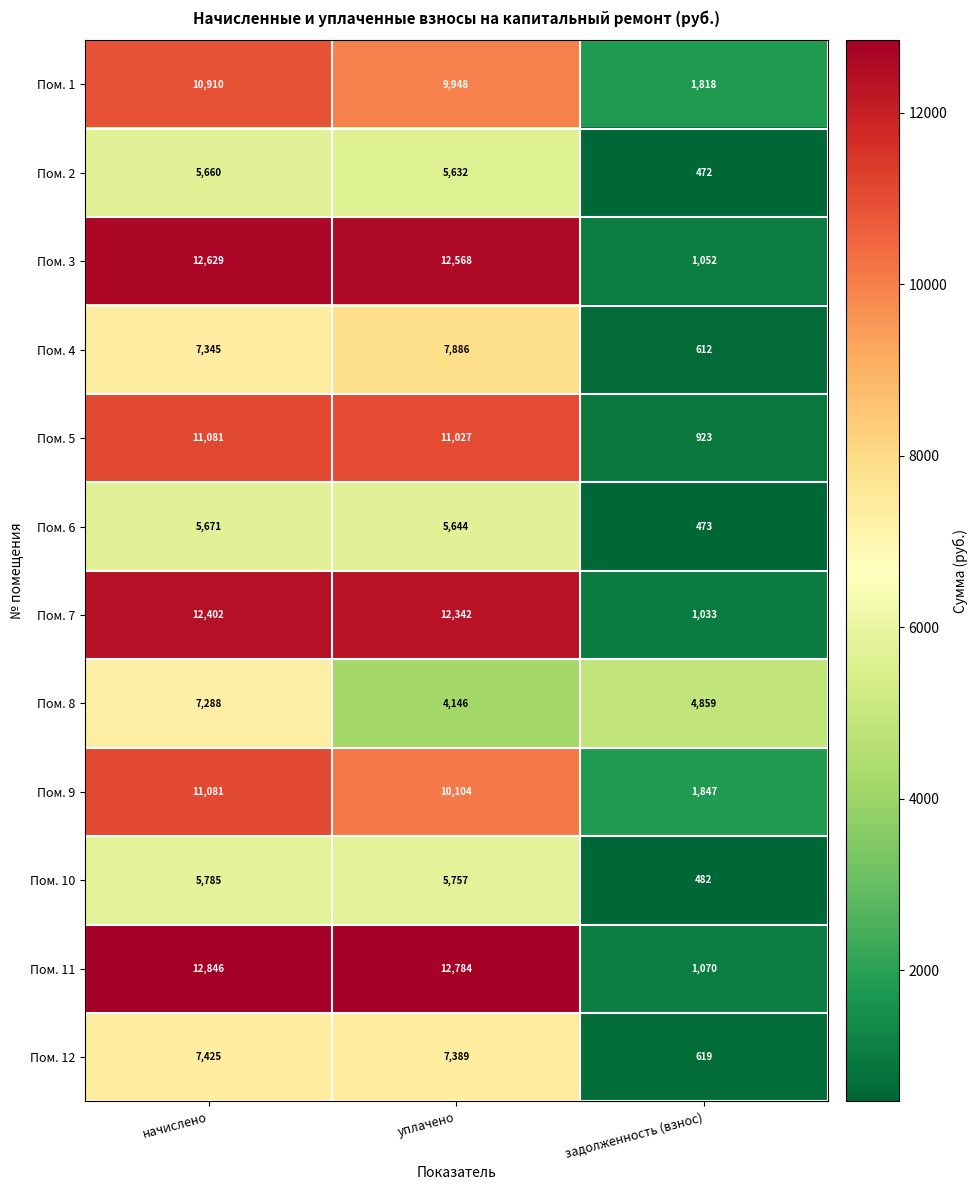

What is the spread (max minus min) of values at задолженность (взнос)?

4387